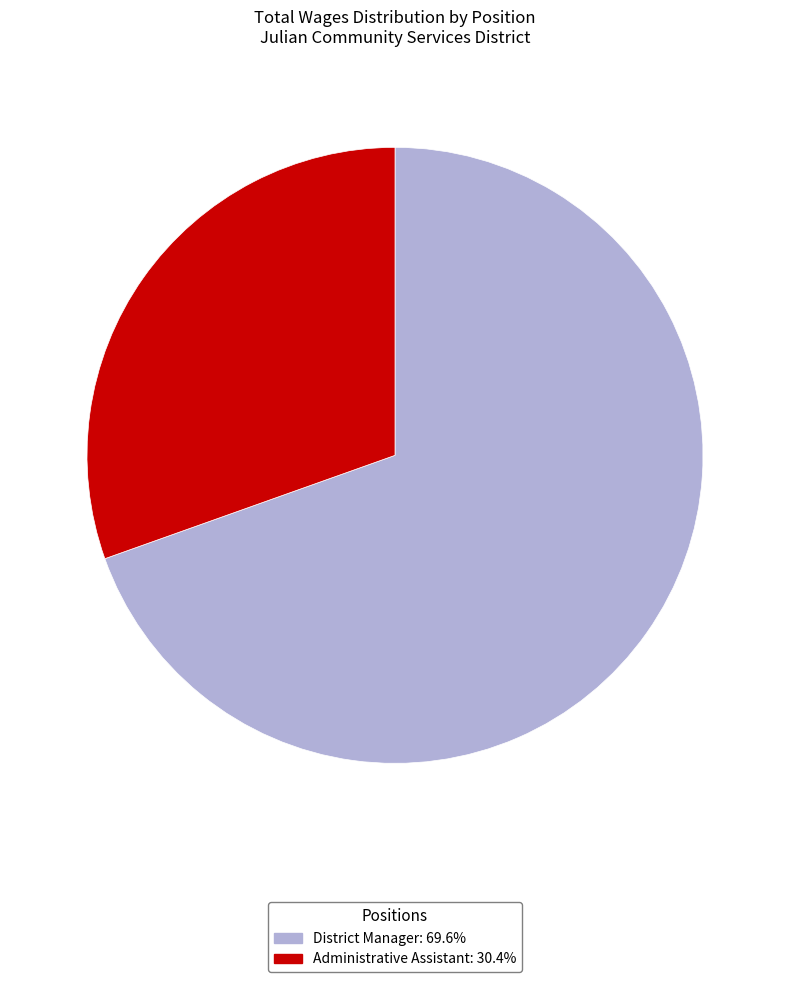

Which slice is the largest?

District Manager